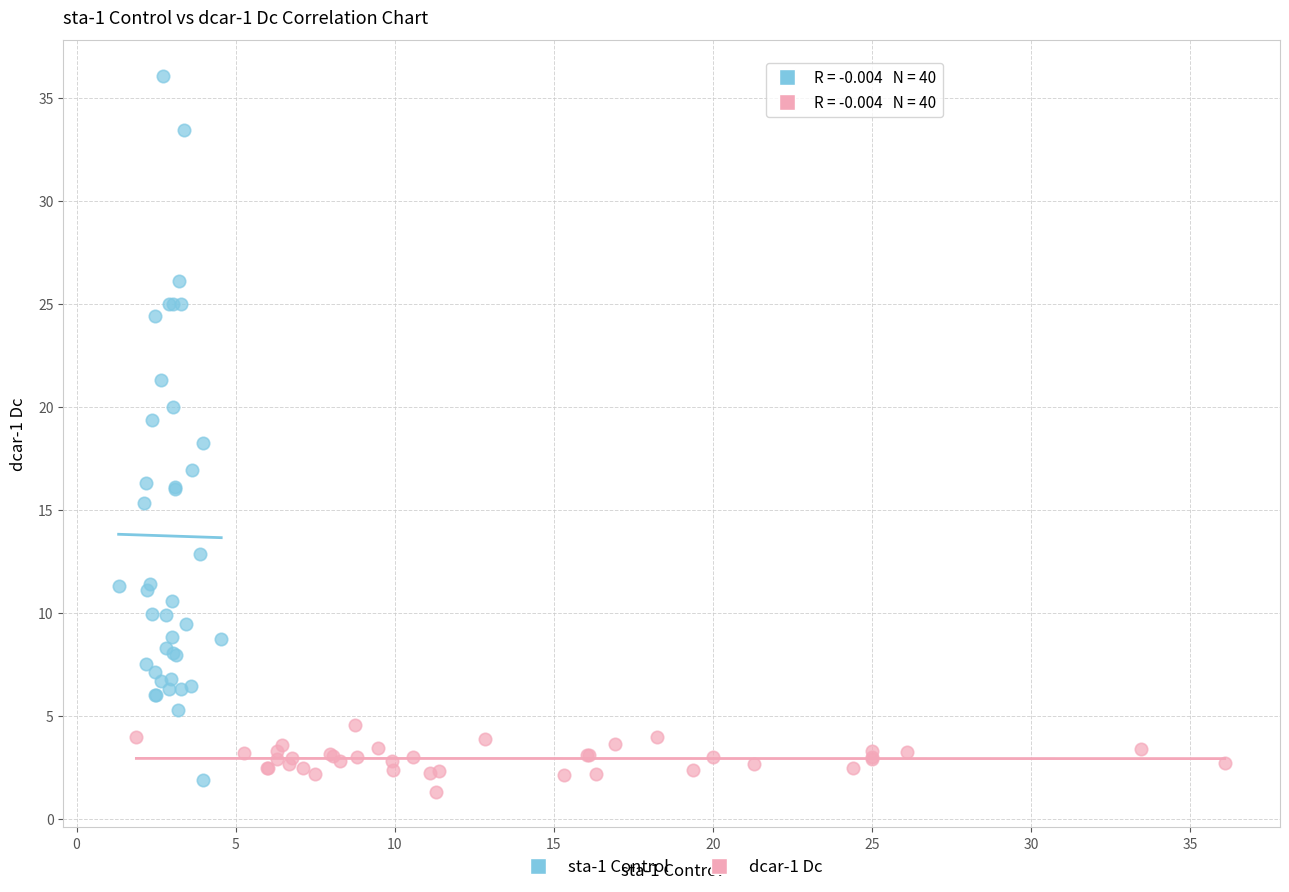

Which series has the widest spread of Y values?

sta-1 Control